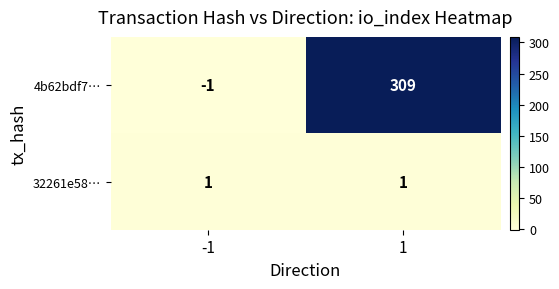

Which label corresponds to the largest value in the chart?

1